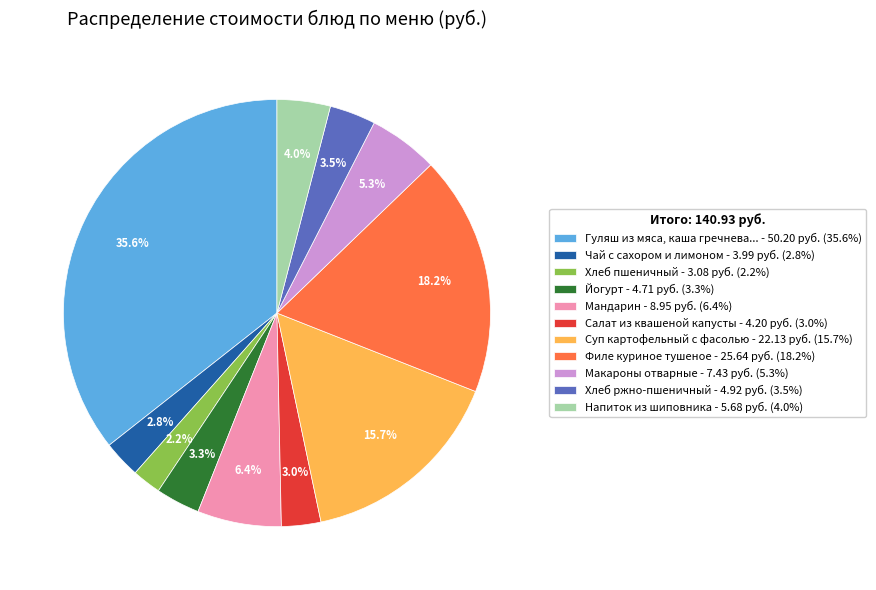

What is the largest slice in the pie chart?

Гуляш из мяса, каша гречнева... - 50.20 руб. (35.6%)